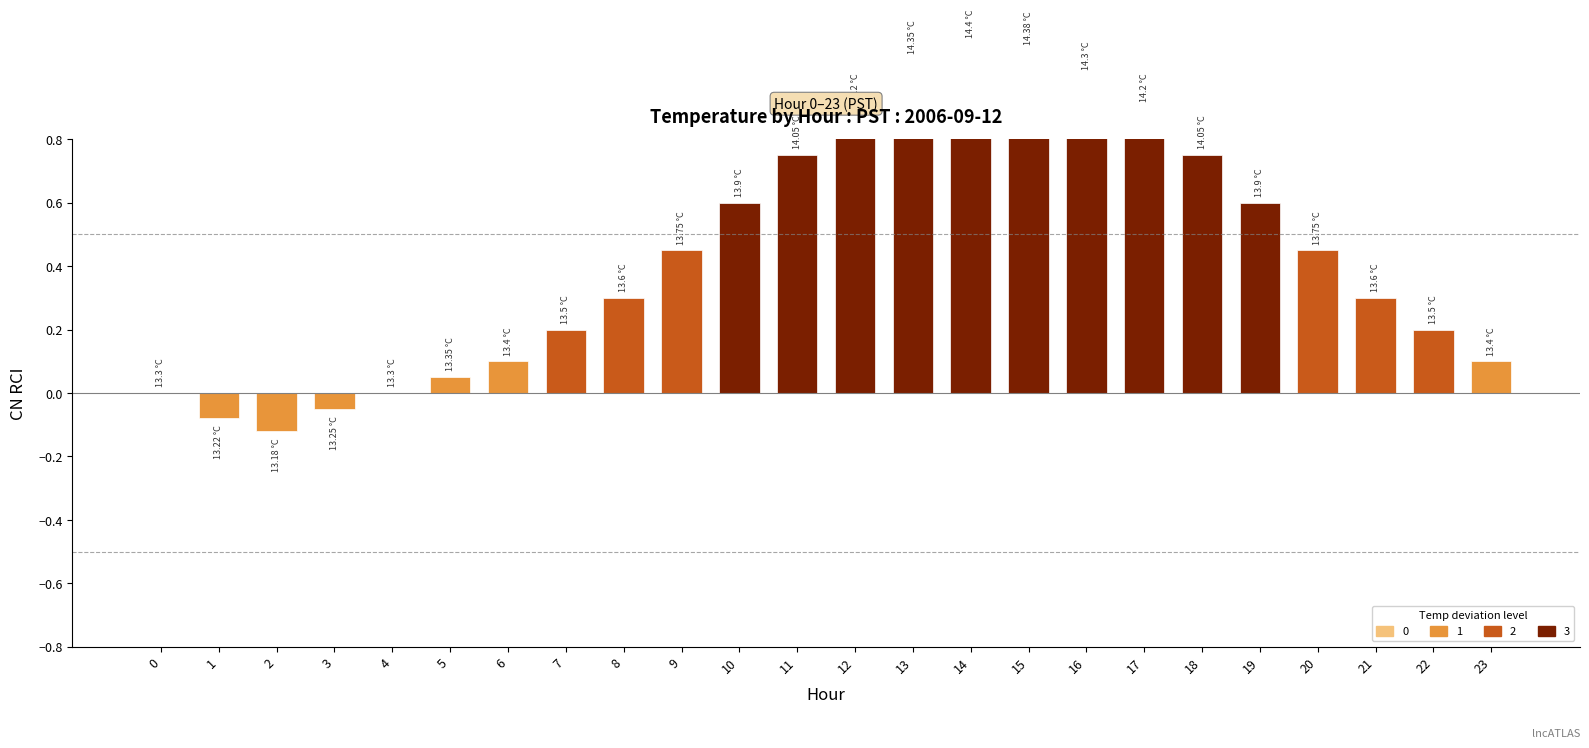

What is the value of the 21st bar from the left?

0.5